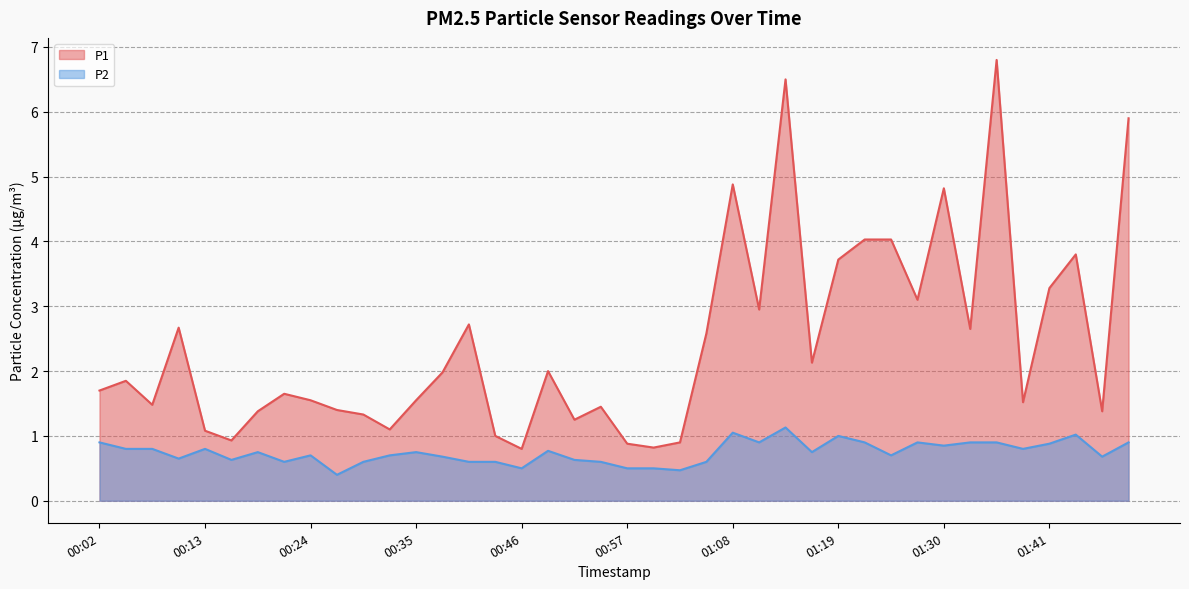

Does the chart have visible grid lines?

Yes